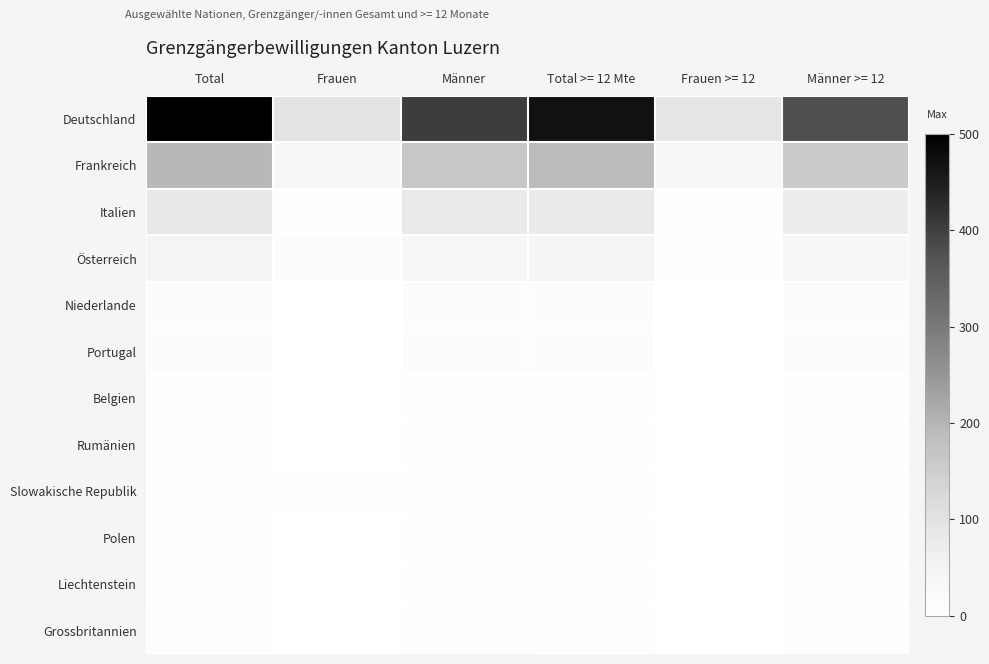

Reading right to left, what are all the values shown in this chart?

Deutschland: Männer >= 12=377	Frauen >= 12=92	Total >= 12 Mte=469	Männer=403	Frauen=97	Total=500
Frankreich: Männer >= 12=158	Frauen >= 12=31	Total >= 12 Mte=189	Männer=163	Frauen=32	Total=195
Italien: Männer >= 12=72	Frauen >= 12=5	Total >= 12 Mte=77	Männer=78	Frauen=5	Total=83
Österreich: Männer >= 12=32	Frauen >= 12=9	Total >= 12 Mte=41	Männer=33	Frauen=10	Total=43
Niederlande: Männer >= 12=10	Frauen >= 12=1	Total >= 12 Mte=11	Männer=10	Frauen=1	Total=11
Portugal: Männer >= 12=10	Frauen >= 12=1	Total >= 12 Mte=11	Männer=11	Frauen=1	Total=12
Belgien: Männer >= 12=4	Frauen >= 12=1	Total >= 12 Mte=5	Männer=4	Frauen=1	Total=5
Rumänien: Männer >= 12=3	Frauen >= 12=1	Total >= 12 Mte=4	Männer=4	Frauen=1	Total=5
Slowakische Republik: Männer >= 12=2	Frauen >= 12=1	Total >= 12 Mte=3	Männer=2	Frauen=2	Total=4
Polen: Männer >= 12=3	Frauen >= 12=0	Total >= 12 Mte=3	Männer=3	Frauen=0	Total=3
Liechtenstein: Männer >= 12=2	Frauen >= 12=1	Total >= 12 Mte=3	Männer=2	Frauen=1	Total=3
Grossbritannien: Männer >= 12=5	Frauen >= 12=1	Total >= 12 Mte=6	Männer=5	Frauen=1	Total=6